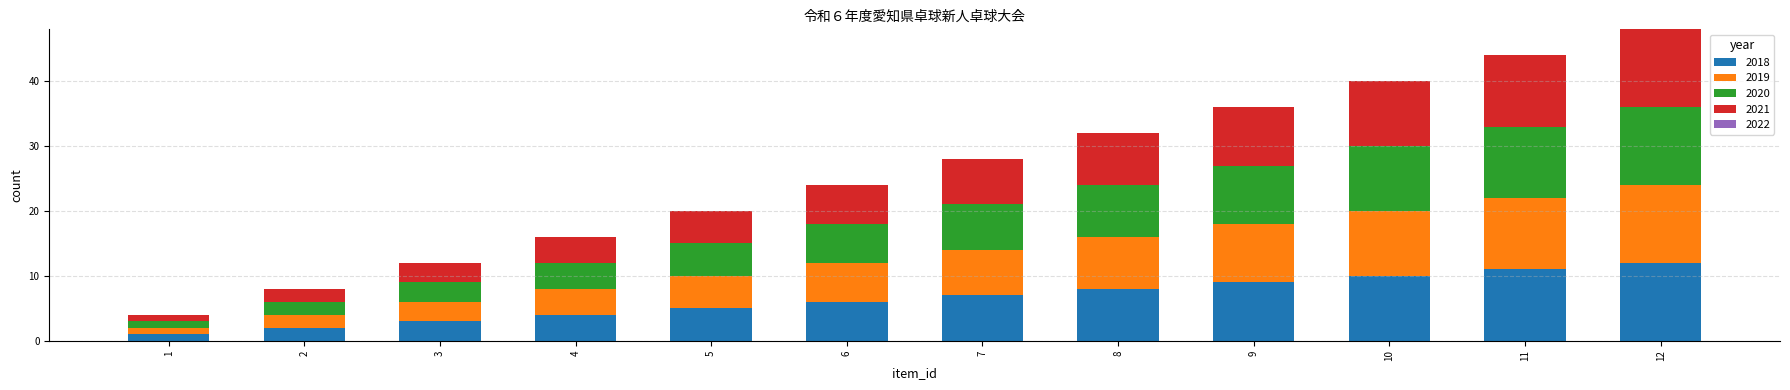

What is the lowest value of the 2018 series?

1